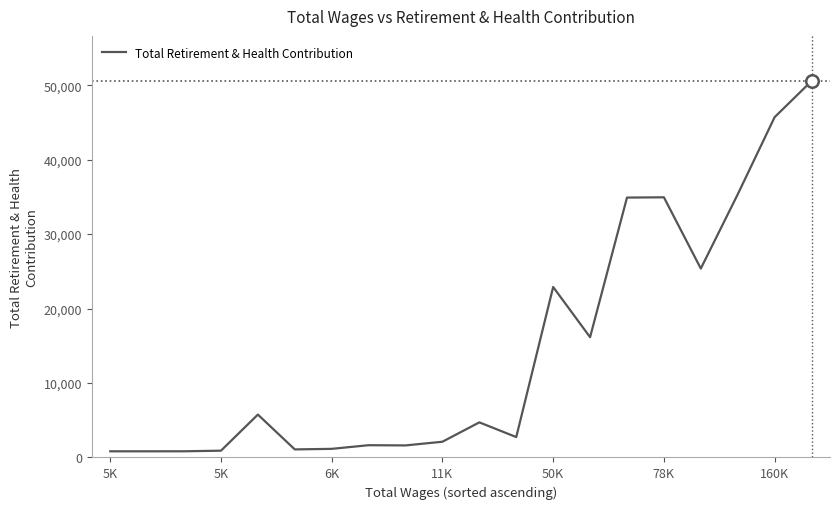

How many categories are shown in the chart?

20